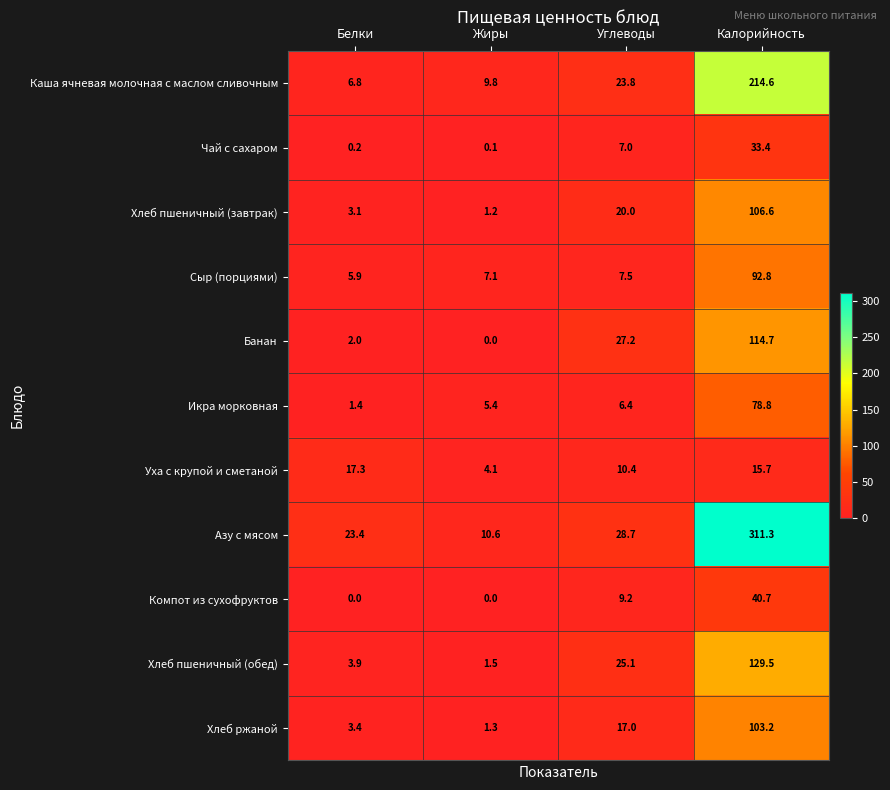

Which series has the largest total across all categories?

Азу с мясом